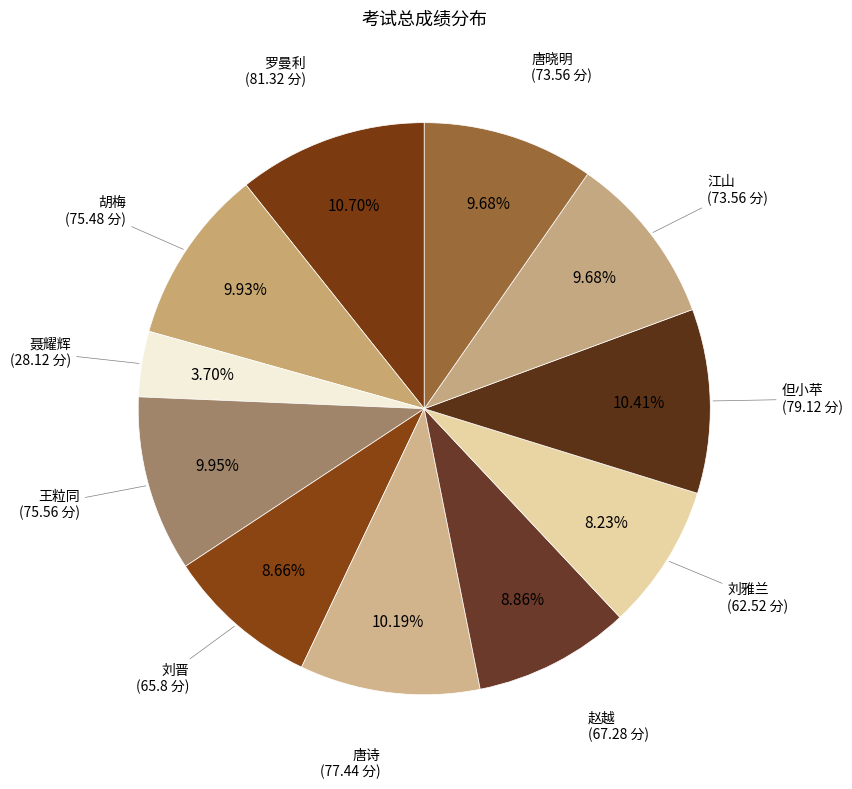

To the nearest percent, what percentage of the pie is 聂耀辉?

4%